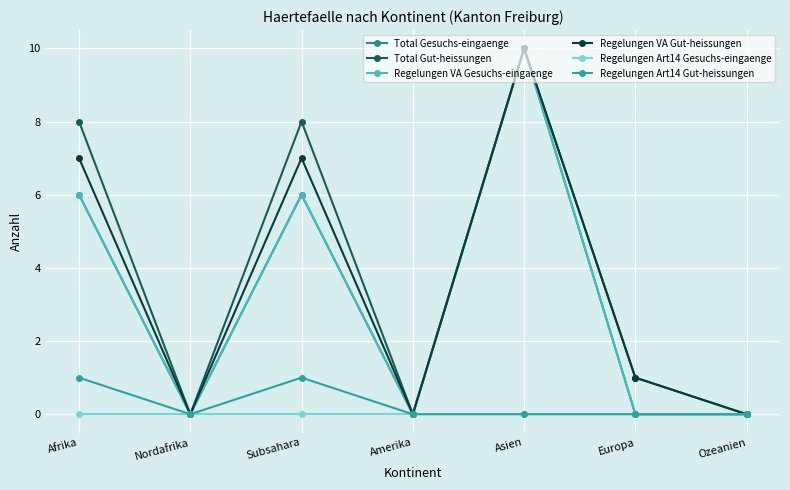

Count the Total Gut-heissungen values in the range 0 to 8.

6